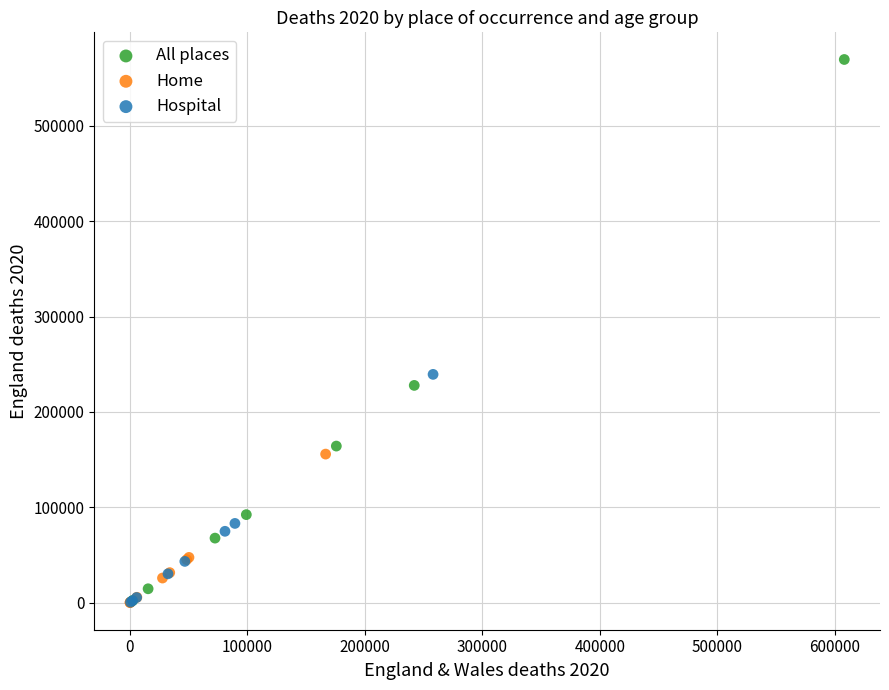

Which series has the largest Y range (max minus min)?

All places